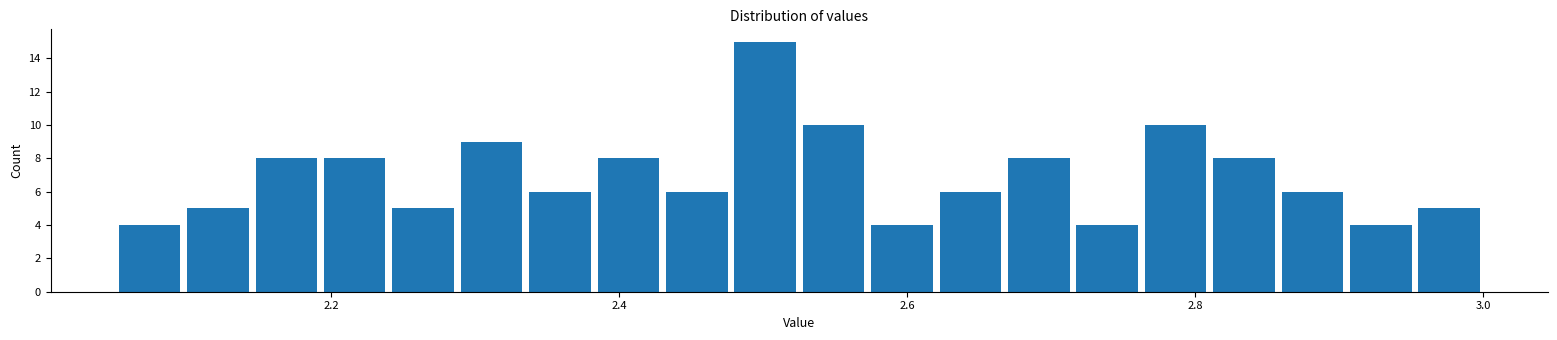

Around what value on the x-axis is the tallest bar? Give the approximate position of its centre, as read against the axis.

2.50